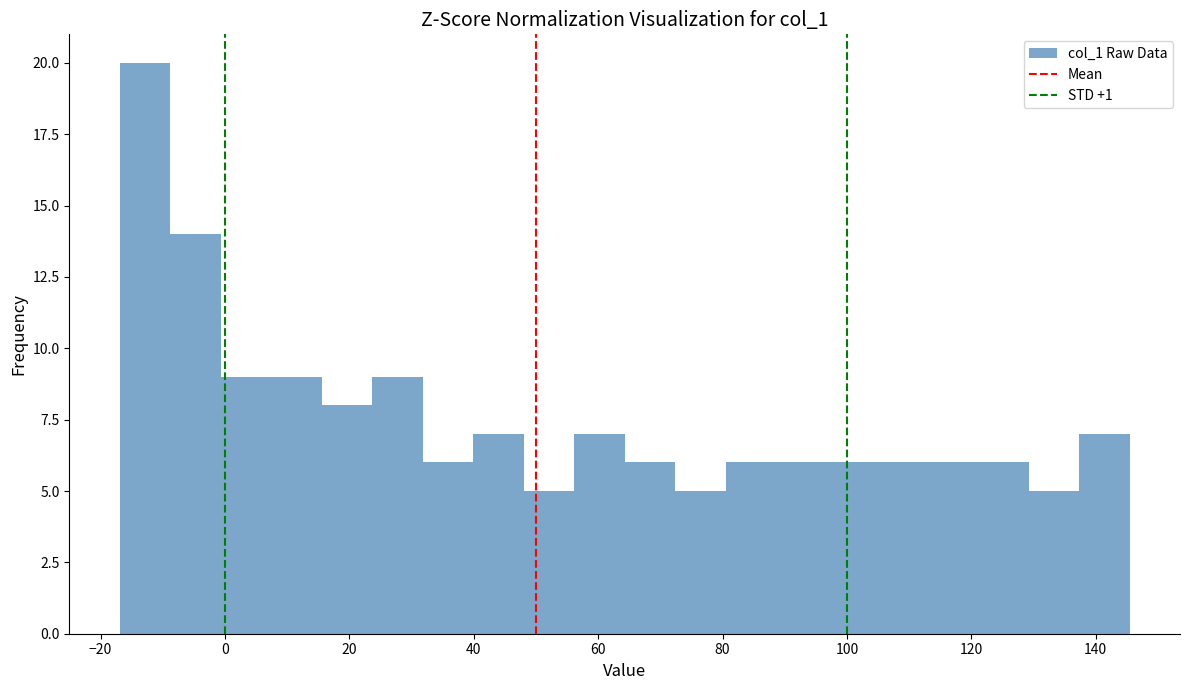

What is the height of the bar covering 72 to 80 on the x-axis? Neither the bar edges nor the heights are printed on the chart, so give them approximately, as read against the axes.

5